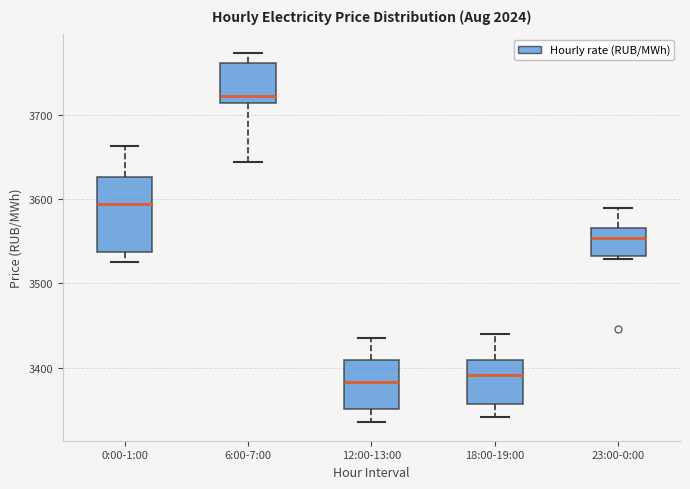

Reading left to right, read every box against the y-axis: the position of its median line, the range the box covers, and the ends of its whiskers. The values are not printed on the chart, so give them approximately, as read against the axis.

0:00-1:00: median 3590, box 3540 to 3630, whiskers 3530 to 3660
6:00-7:00: median 3720, box 3710 to 3760, whiskers 3640 to 3770
12:00-13:00: median 3380, box 3350 to 3410, whiskers 3330 to 3430
18:00-19:00: median 3390, box 3360 to 3410, whiskers 3340 to 3440
23:00-0:00: median 3550, box 3530 to 3570, whiskers 3530 (just below the box's lower edge) to 3590